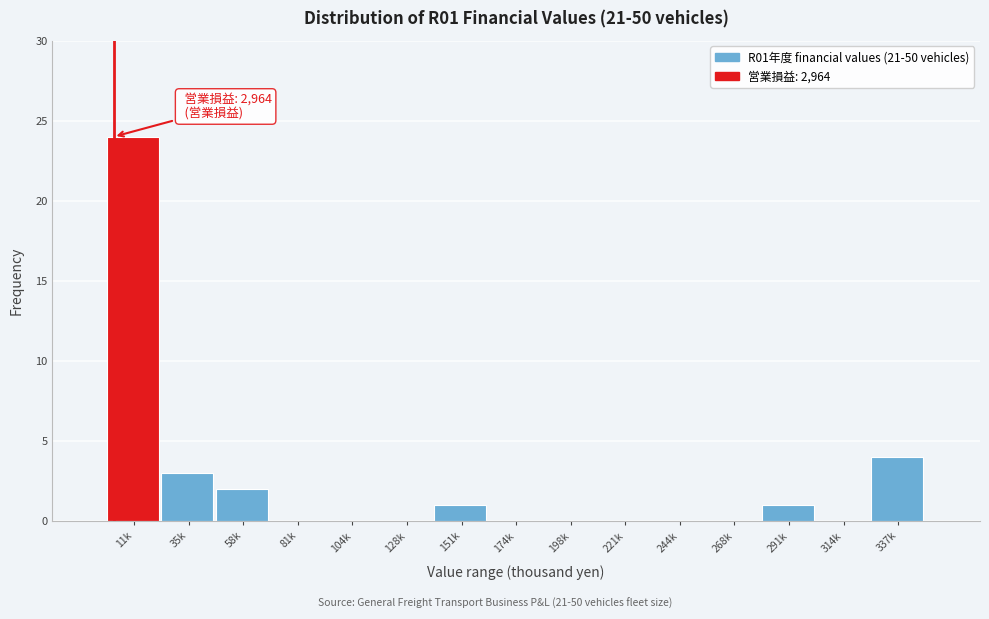

Reading left to right, what are all the values shown in this chart?

11k=24	35k=3	58k=2	81k=0	104k=0	128k=0	151k=1	174k=0	198k=0	221k=0	244k=0	268k=0	291k=1	314k=0	337k=4